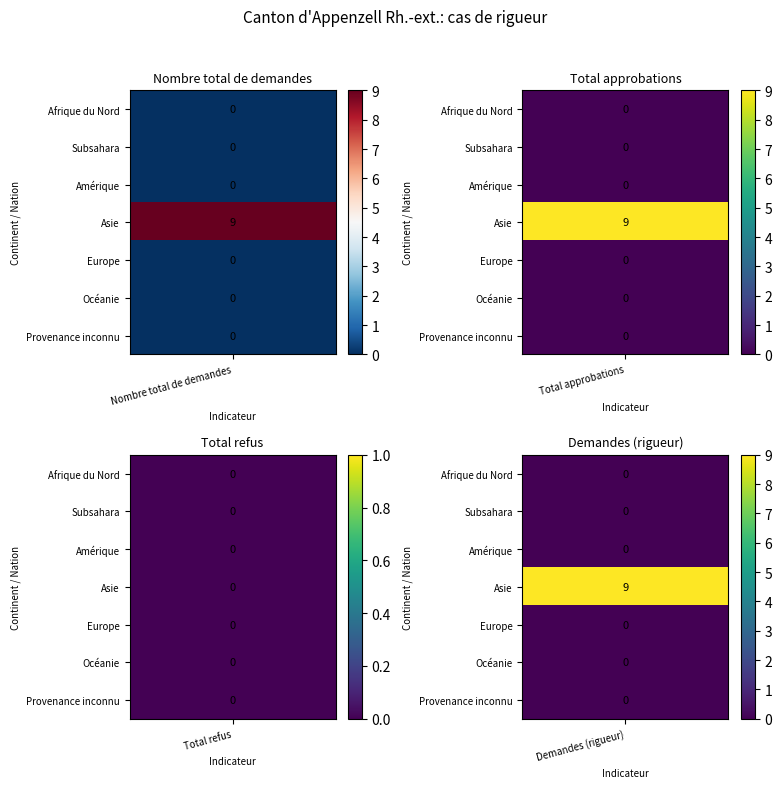

At Asie, list the series in order from smallest to largest.

Total refus, Nombre total de demandes, Total approbations, Demandes (rigueur)